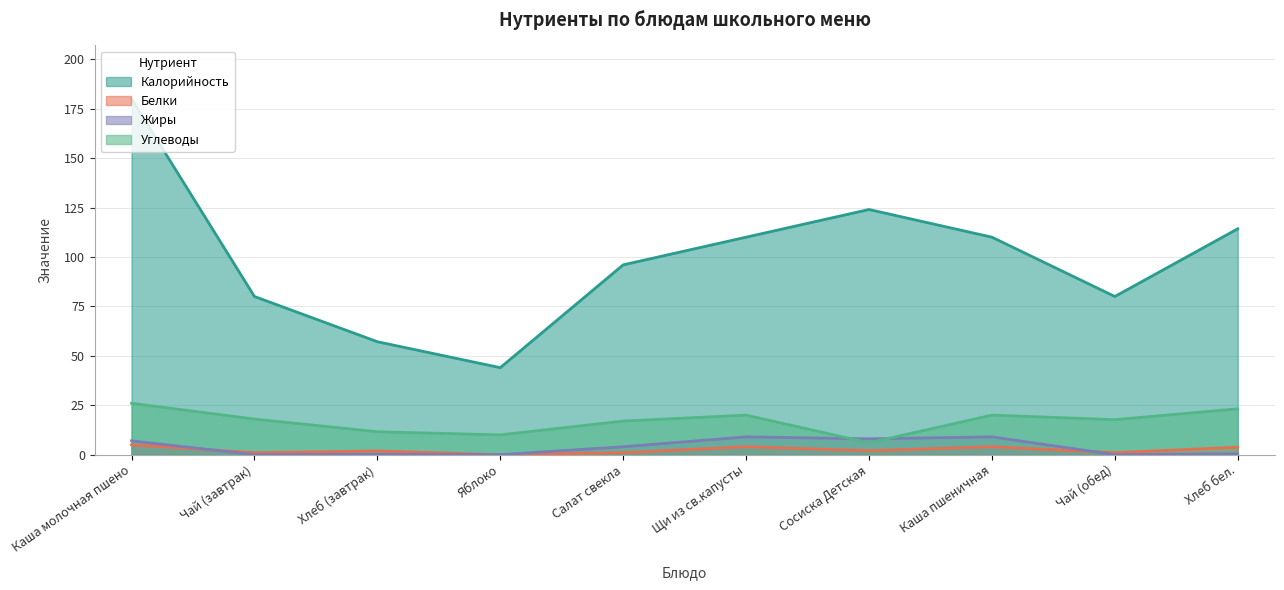

At which category does Калорийность reach its first local peak?

Сосиска Детская